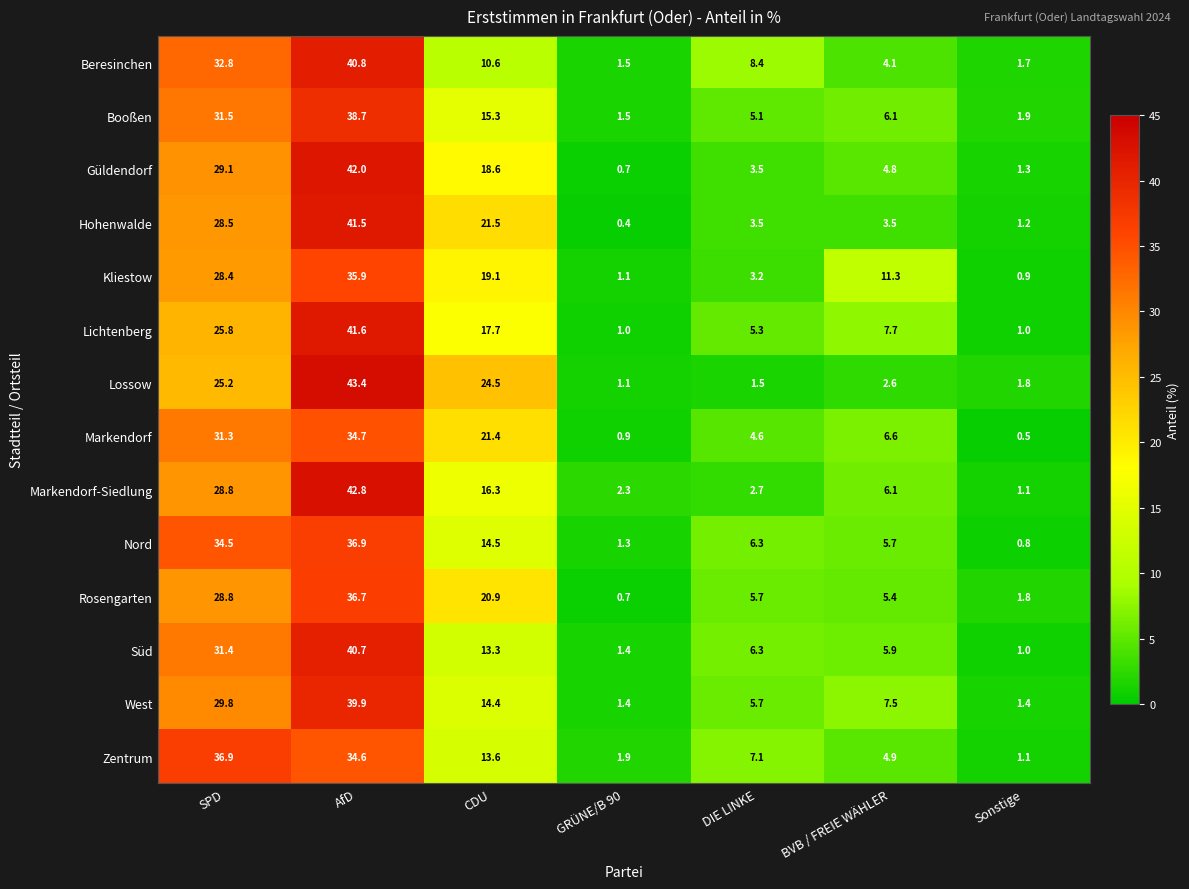

The value of Markendorf at GRÜNE/B 90 is 1.4. True or false?

False